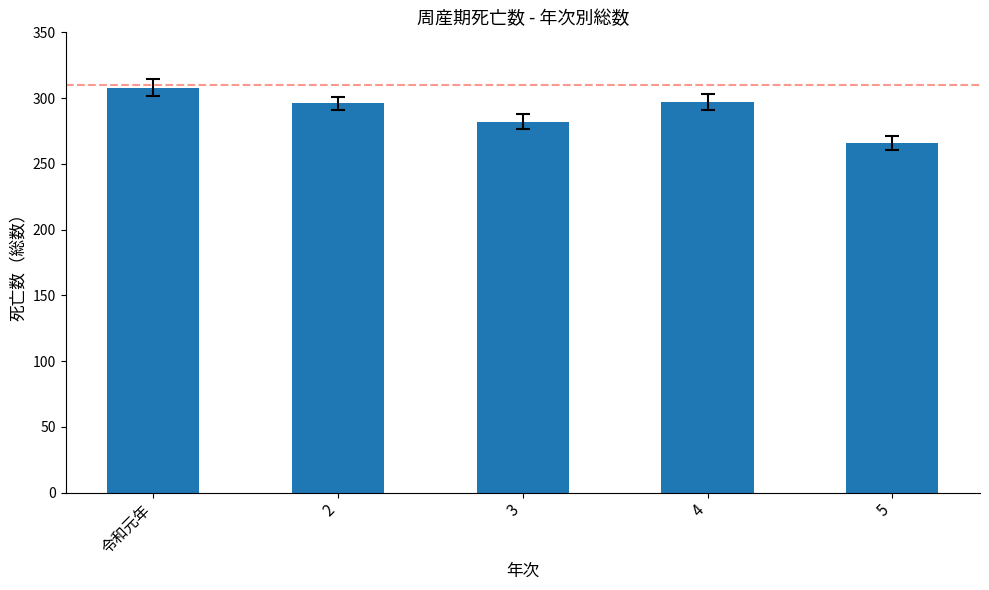

What is the average value?

290